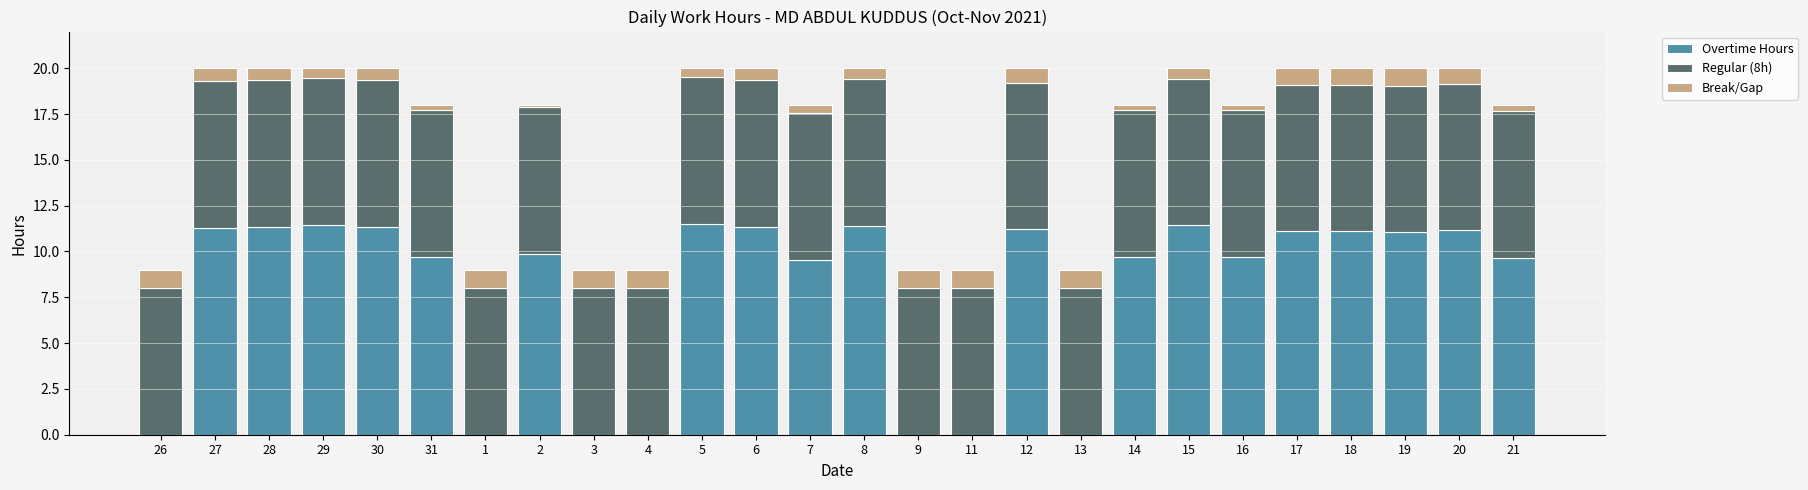

Are the bars grouped side by side (vs. stacked)?

No